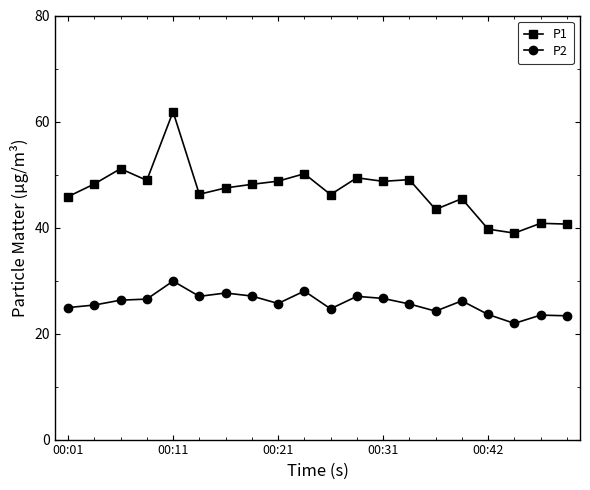

What is the average value of the P2 series?

25.8